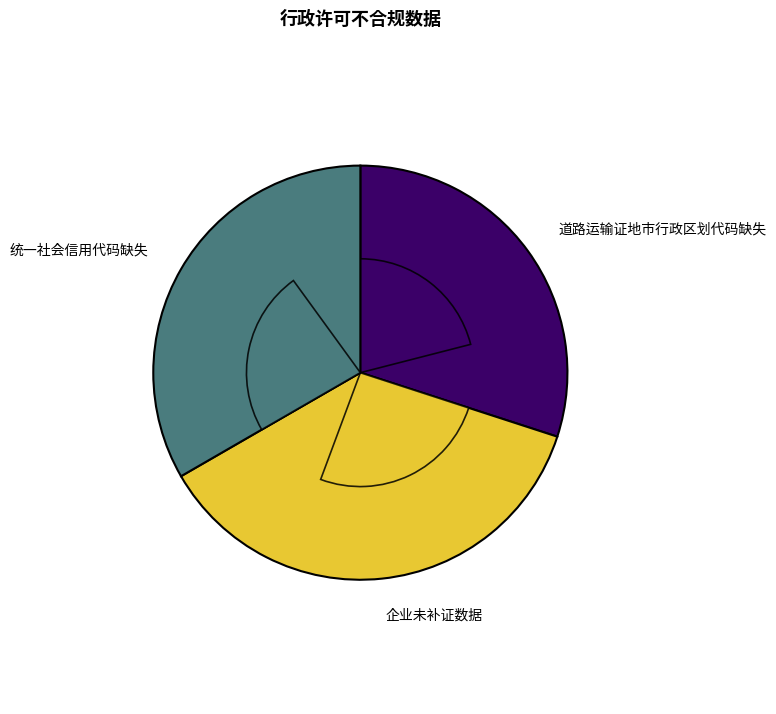

What is the change in value from 道路运输证地市行政区划代码缺失 to 企业未补证数据?

+2